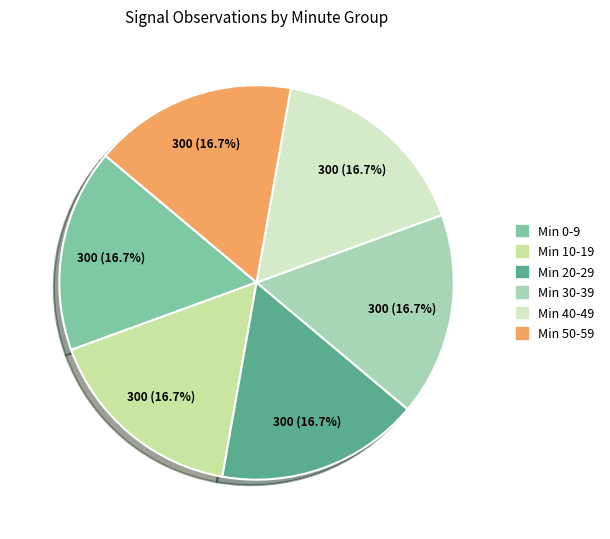

Approximately how many times larger is the value at Min 0-9 compared to Min 50-59?

1.0